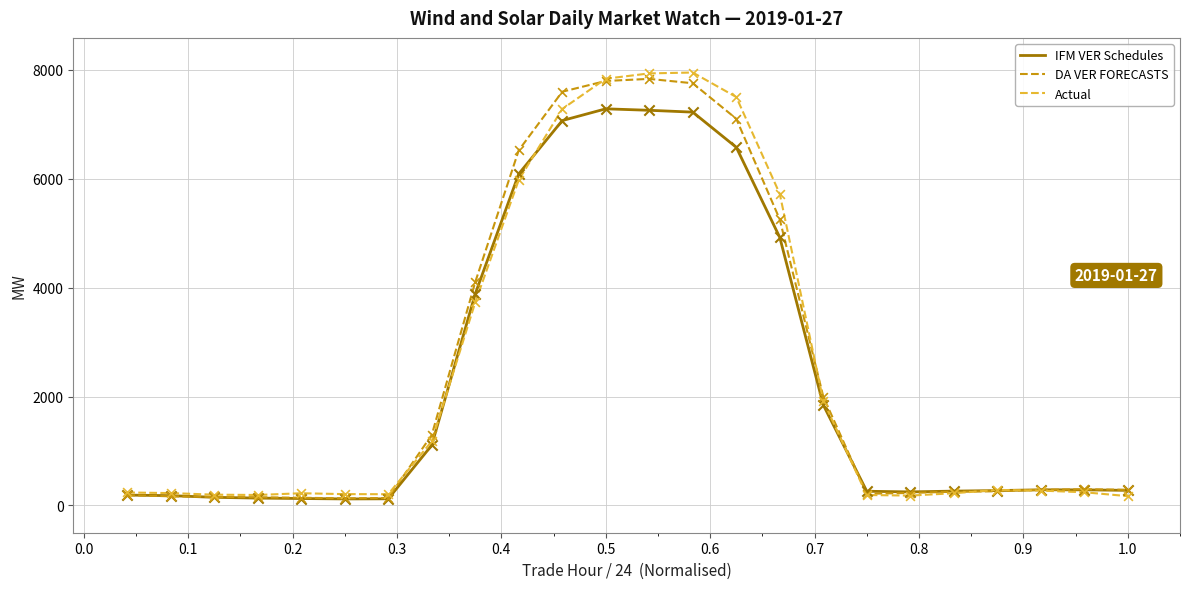

What is the highest value of the DA VER FORECASTS series?

7830.0